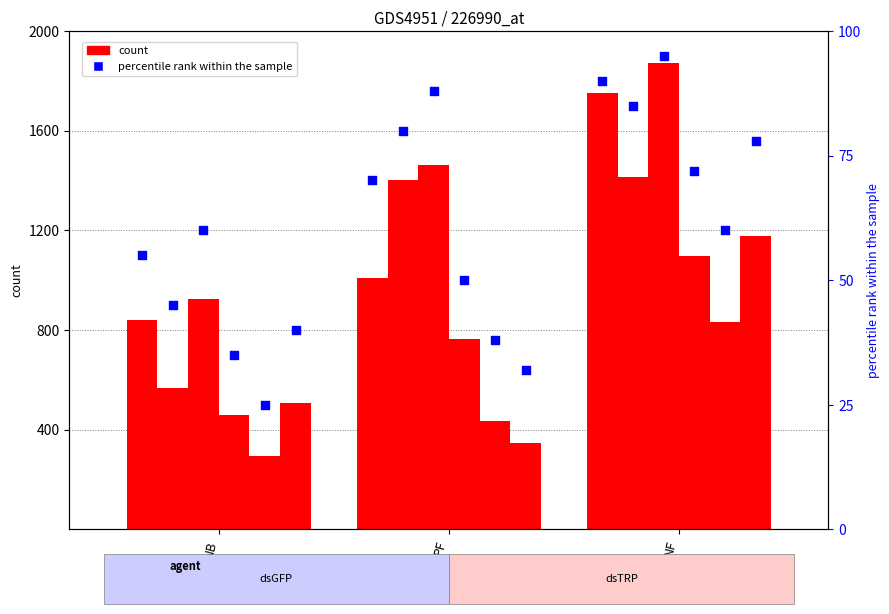

Which has a higher value, NB or PF?

PF